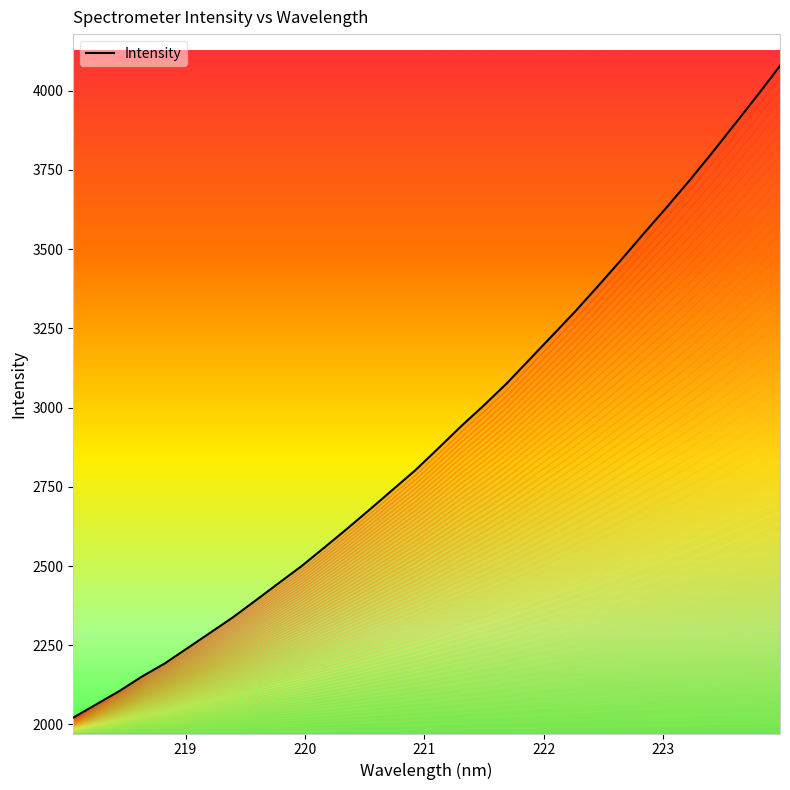

What is the smallest value displayed?

2021.5